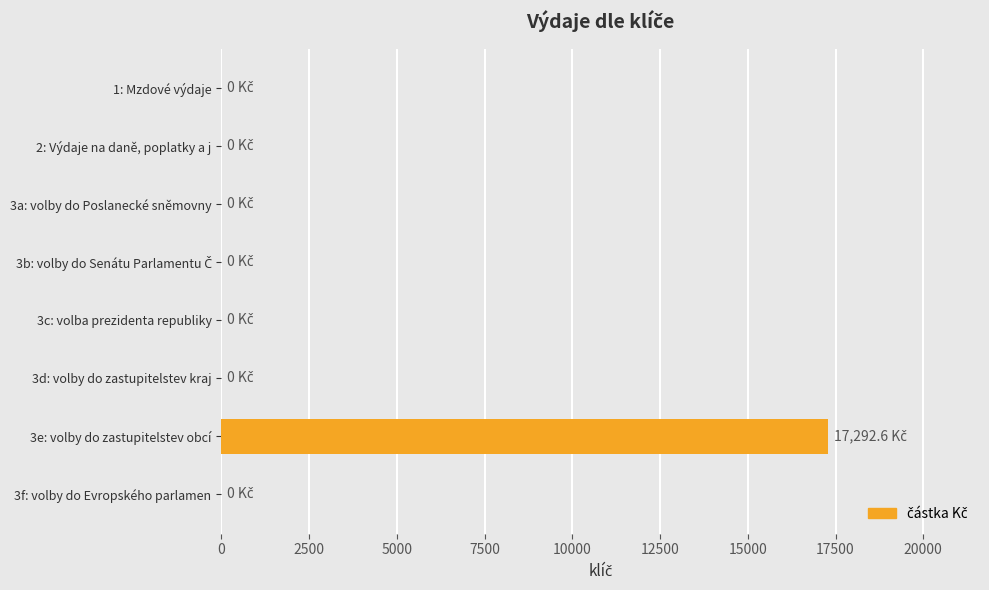

Is it true that the value at 3e: volby do zastupitelstev obcí is 3591.2?

False